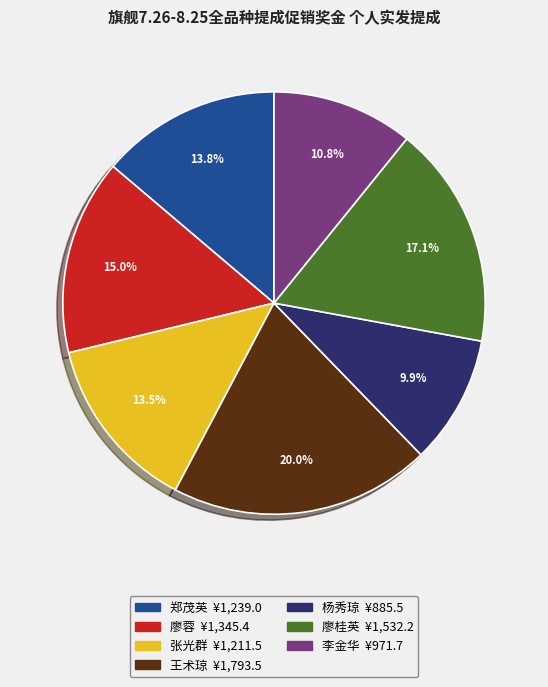

How many segments does this pie chart have?

7